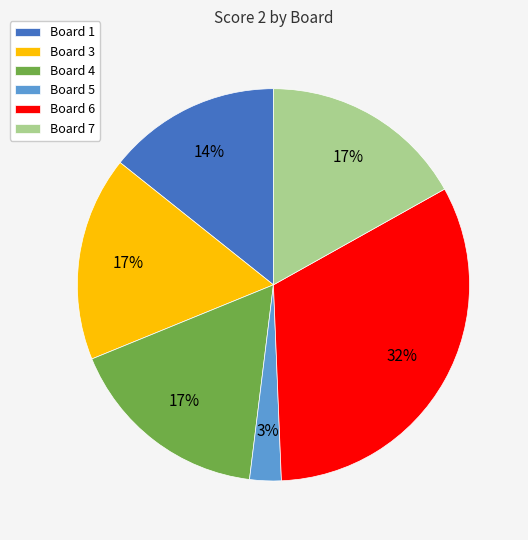

To the nearest percent, what percentage of the pie is Board 7?

17%